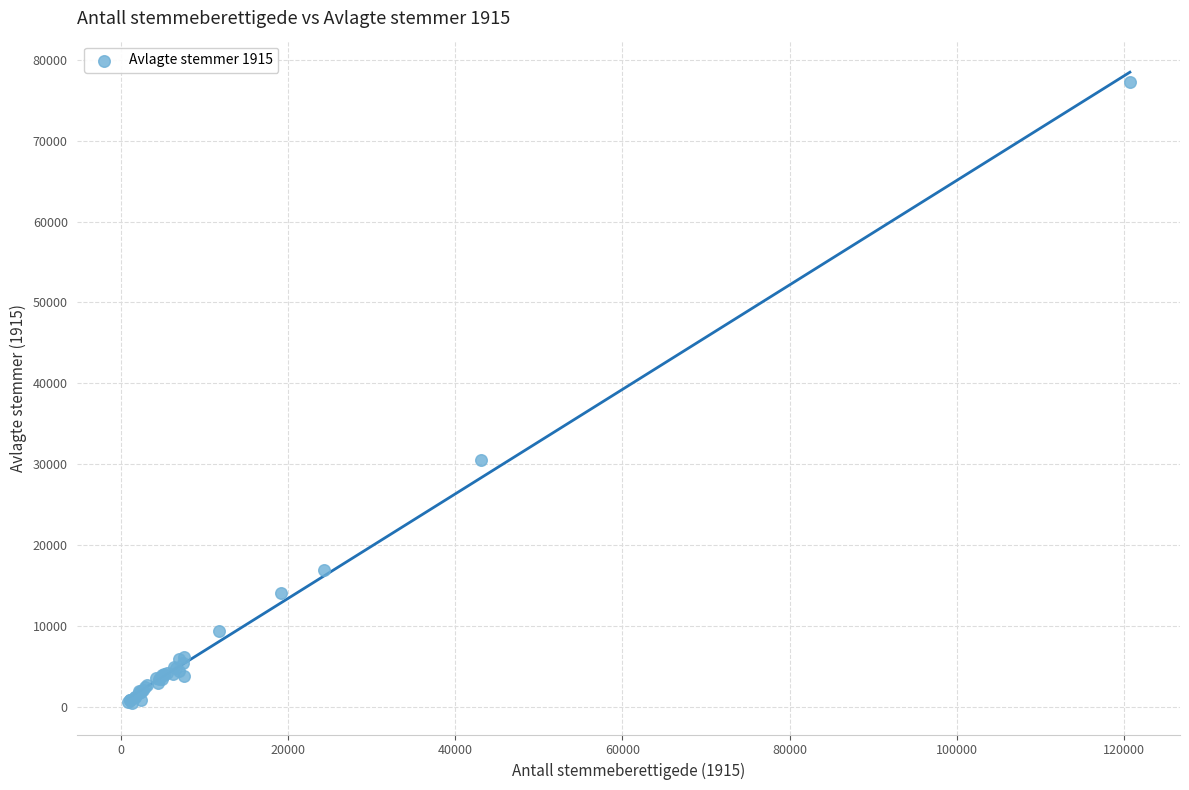

What Y value in the scatter plot is closest to 38878?

30511